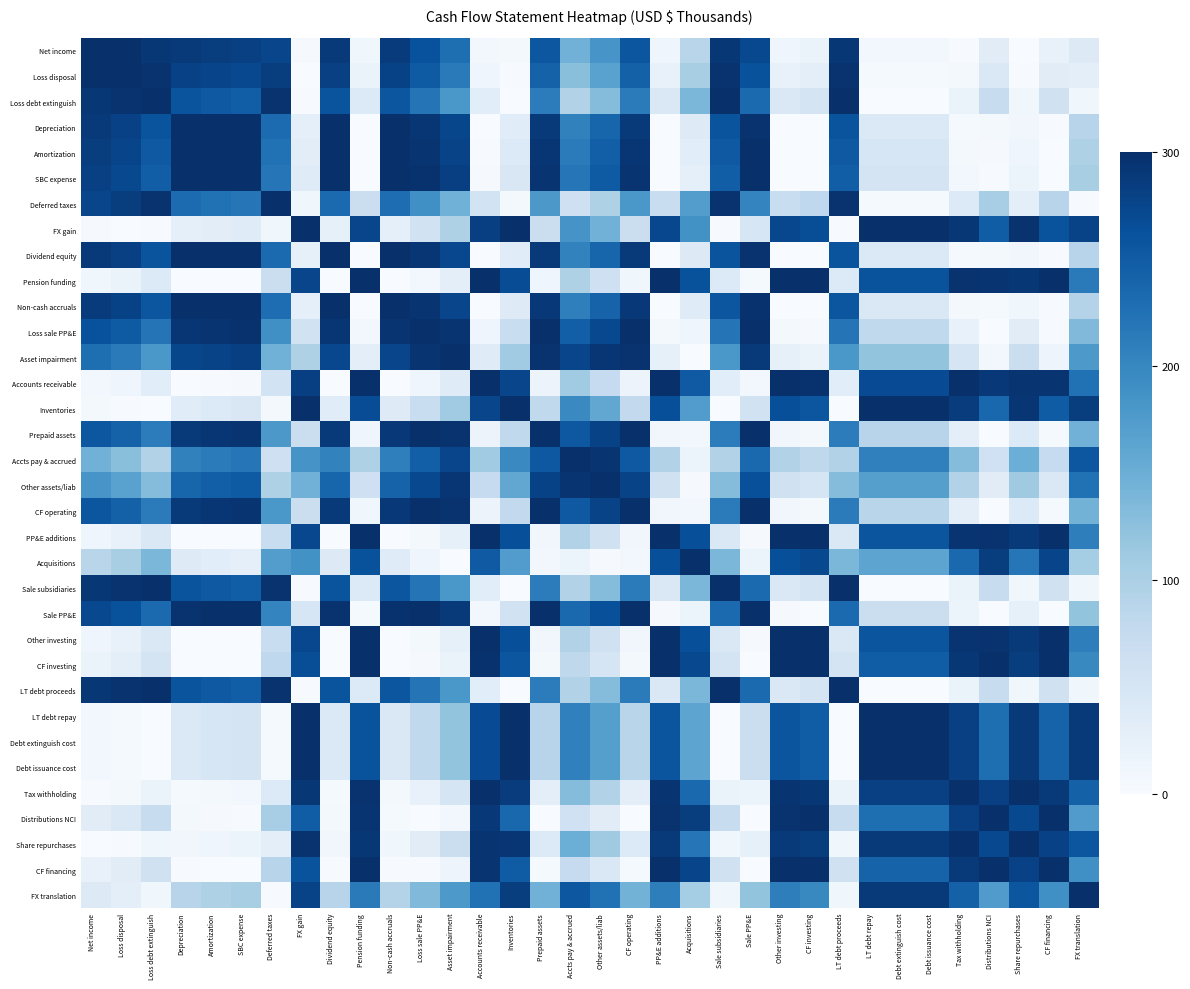

How many data points does each series have?

34